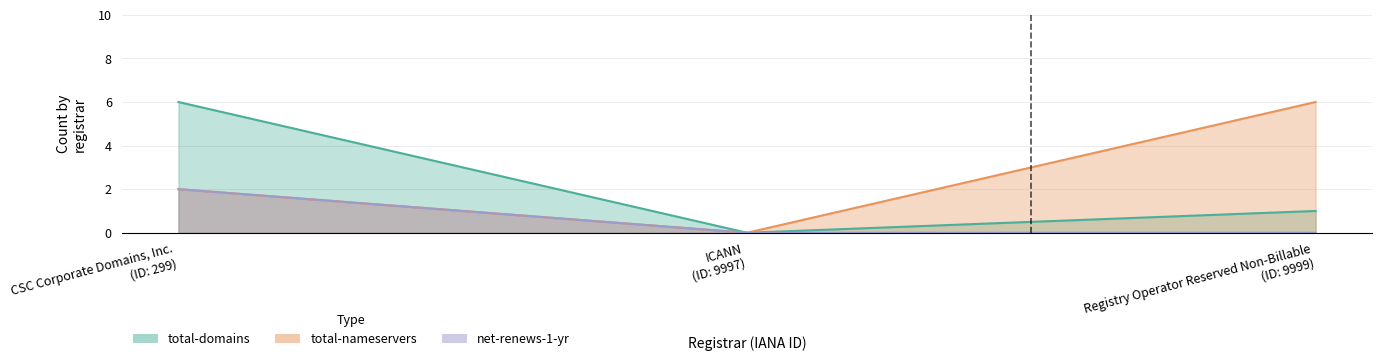

Which label corresponds to the smallest value in the chart?

ICANN (ID: 9997)